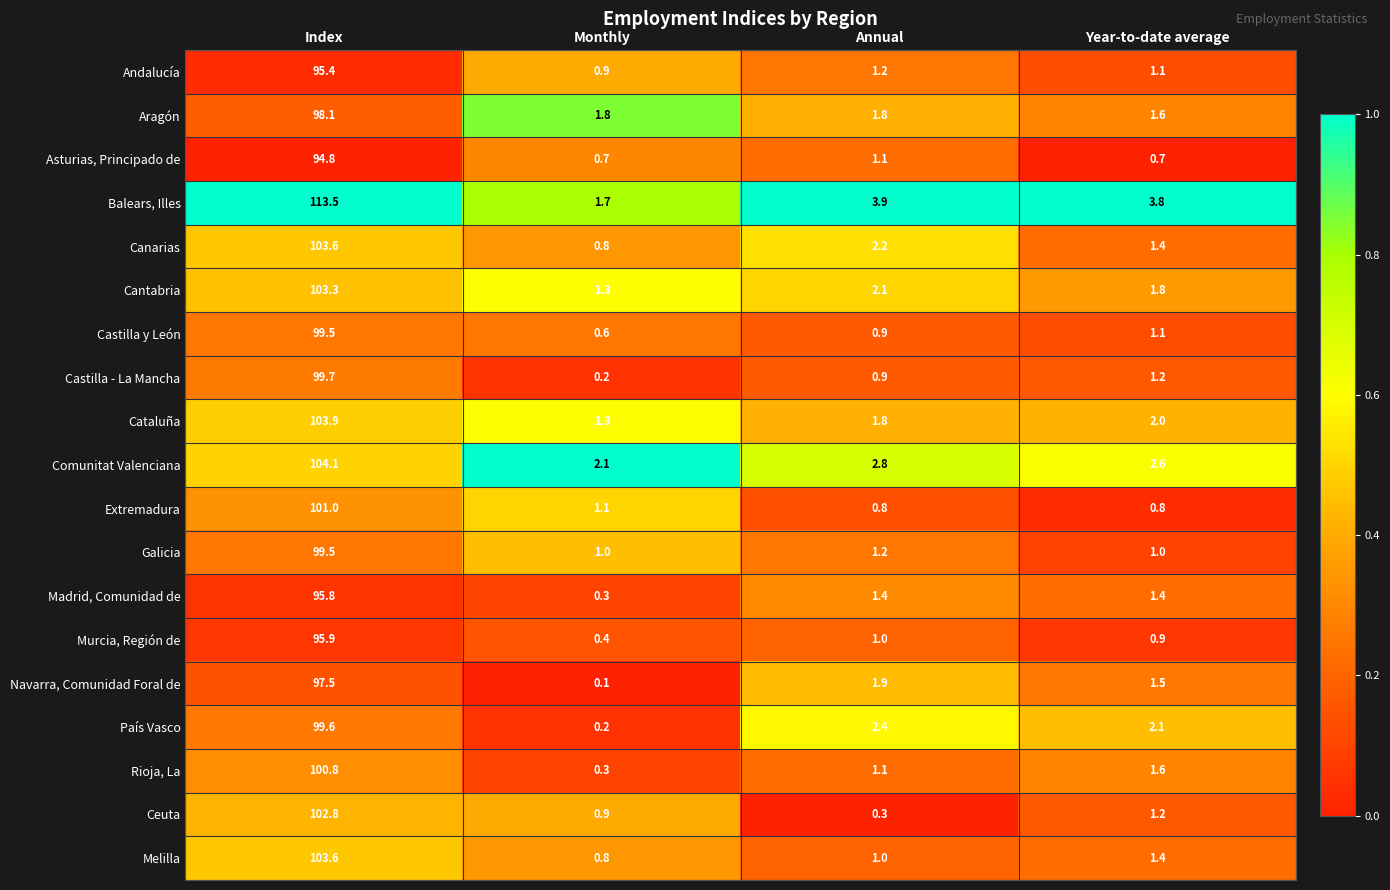

What is the sum of the Cantabria values at Monthly and Annual?

3.4